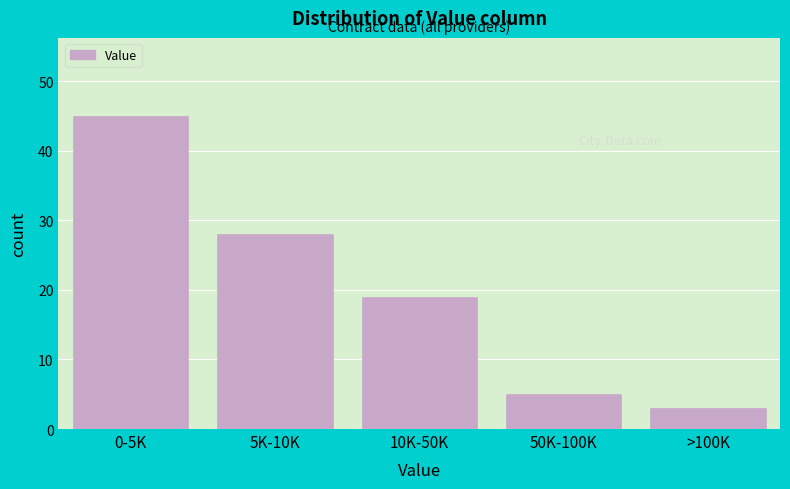

Reading left to right, extract all data points from this chart.

45	28	19	5	3